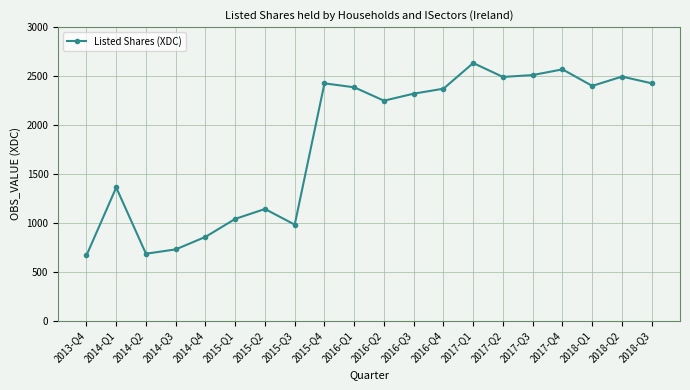

How many values are below 2371?

10